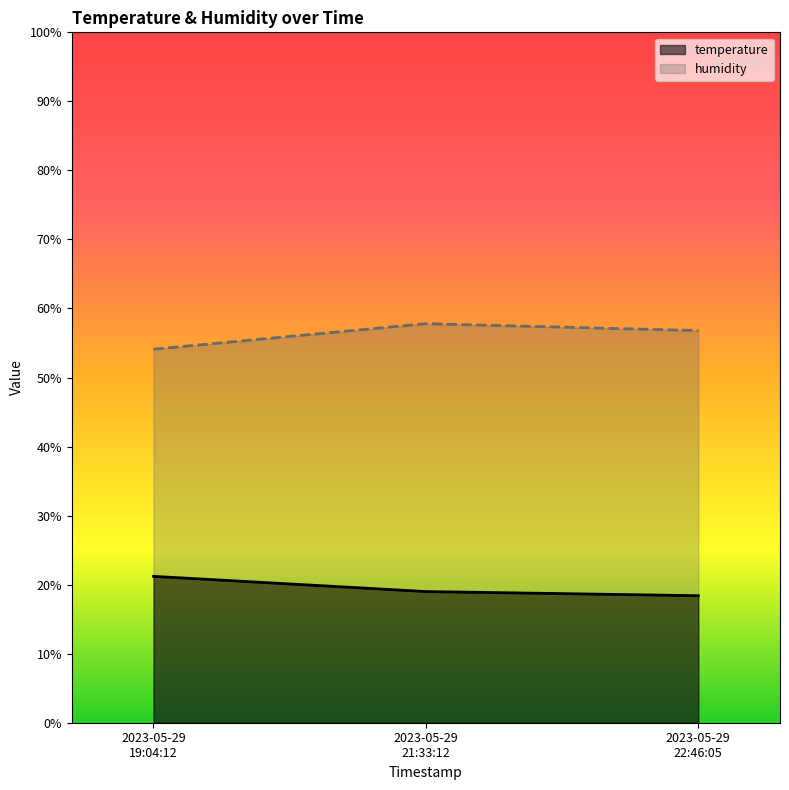

Is it true that humidity equals 56.8 at 2023-05-29 22:46:05?

True